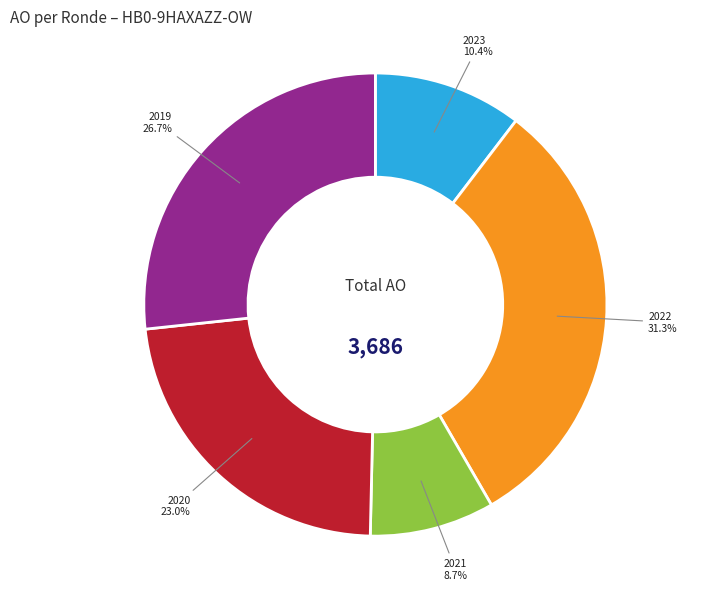

Count the number of slices in the pie.

5